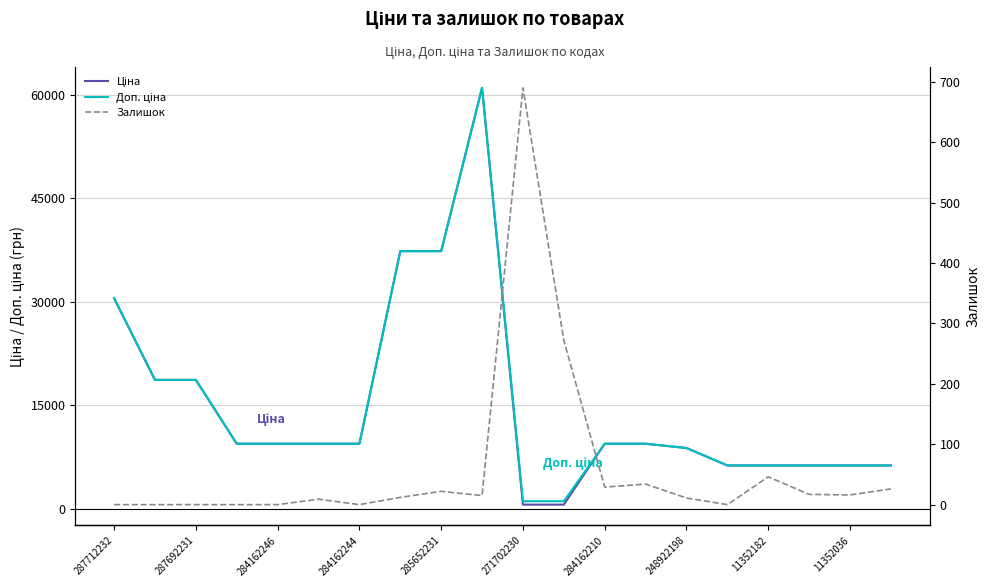

What position from the right is 13?

7